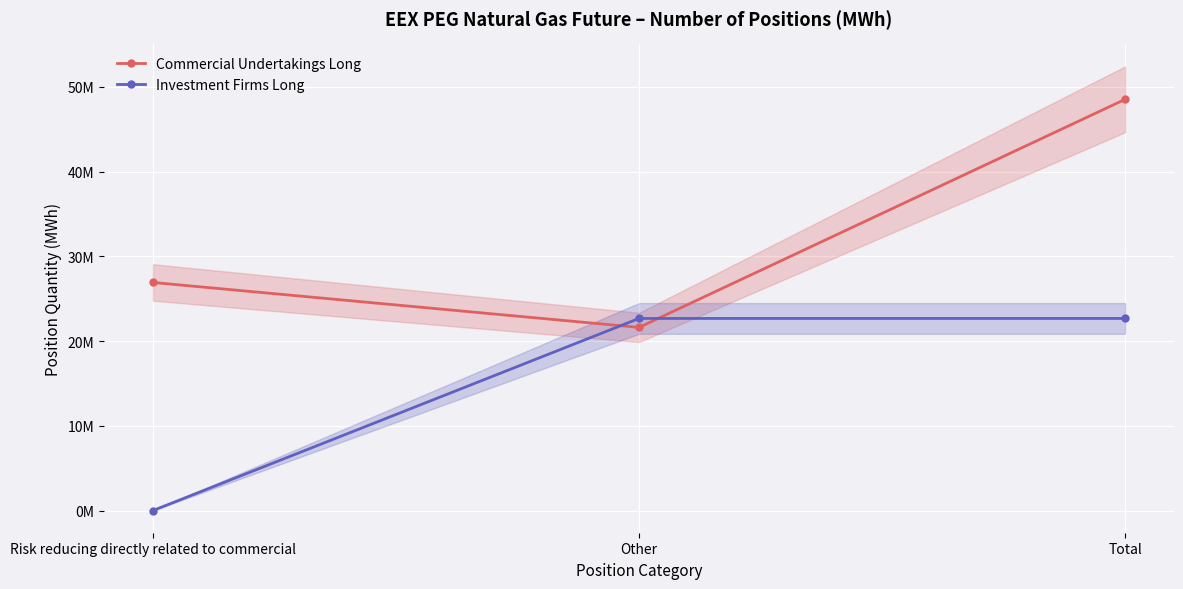

Is it true that Investment Firms Long equals 15650093 at Other?

False